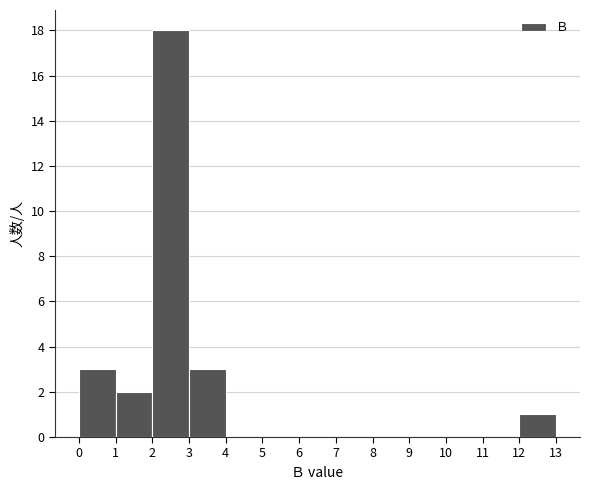

Which range on the x-axis has the tallest bar?

2 to 3